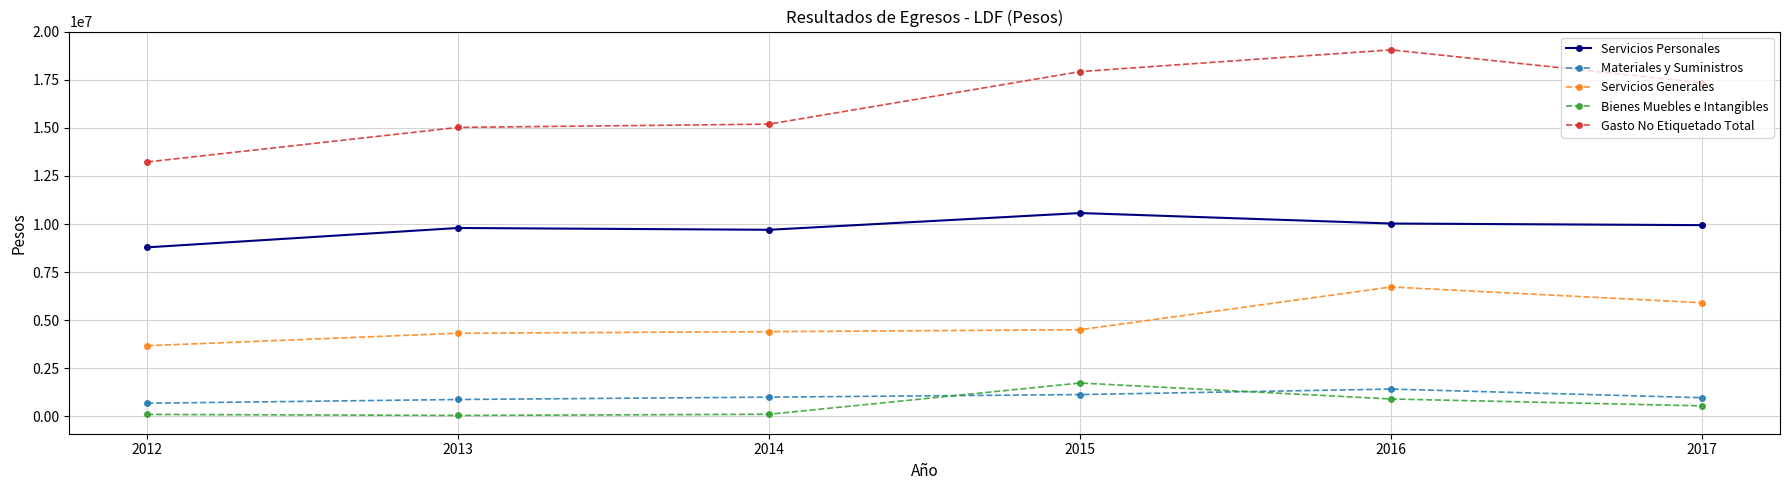

True or false: Servicios Generales and Servicios Personales cross at least once.

False